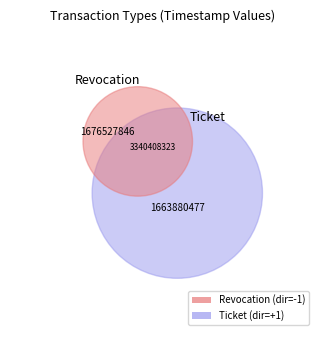

Rank the categories by value from lowest to highest.

Ticket, Revocation